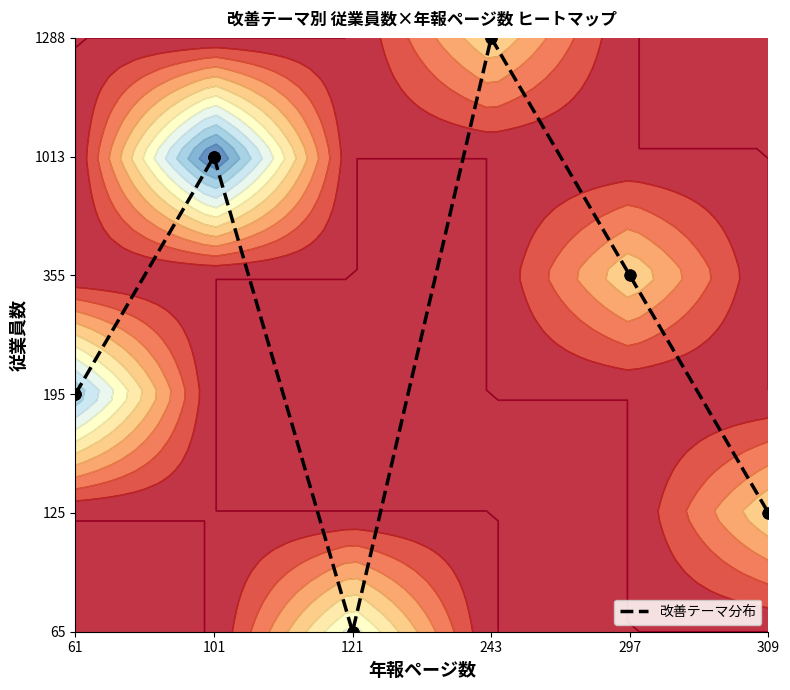

What is the greatest value displayed?

5